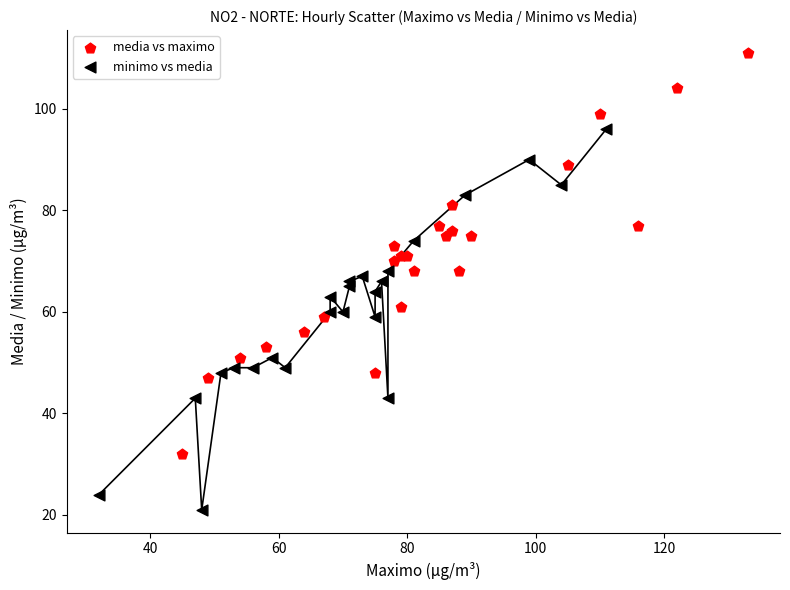

Which series contains the highest Y value?

media vs maximo